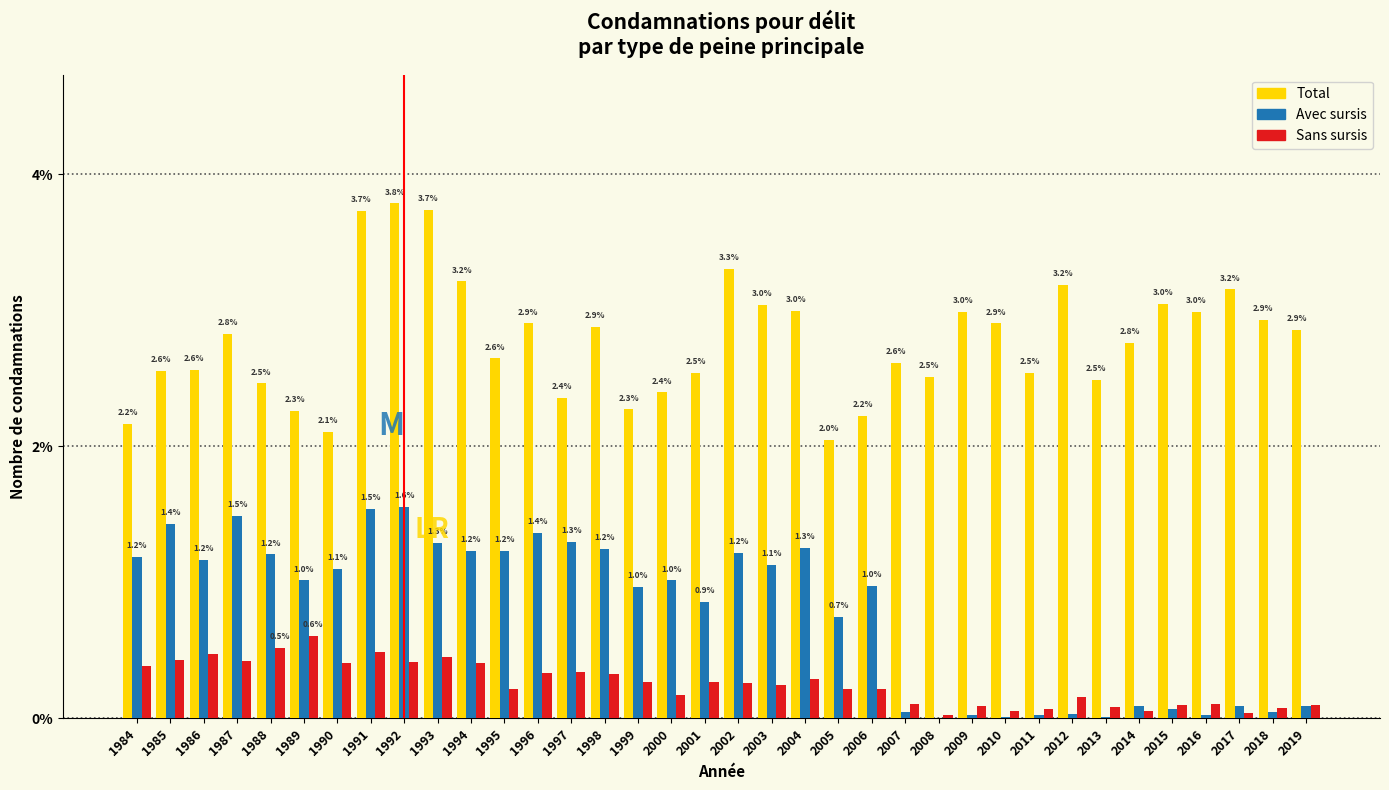

Is it true that Avec sursis equals 0.7 at 1996?

False